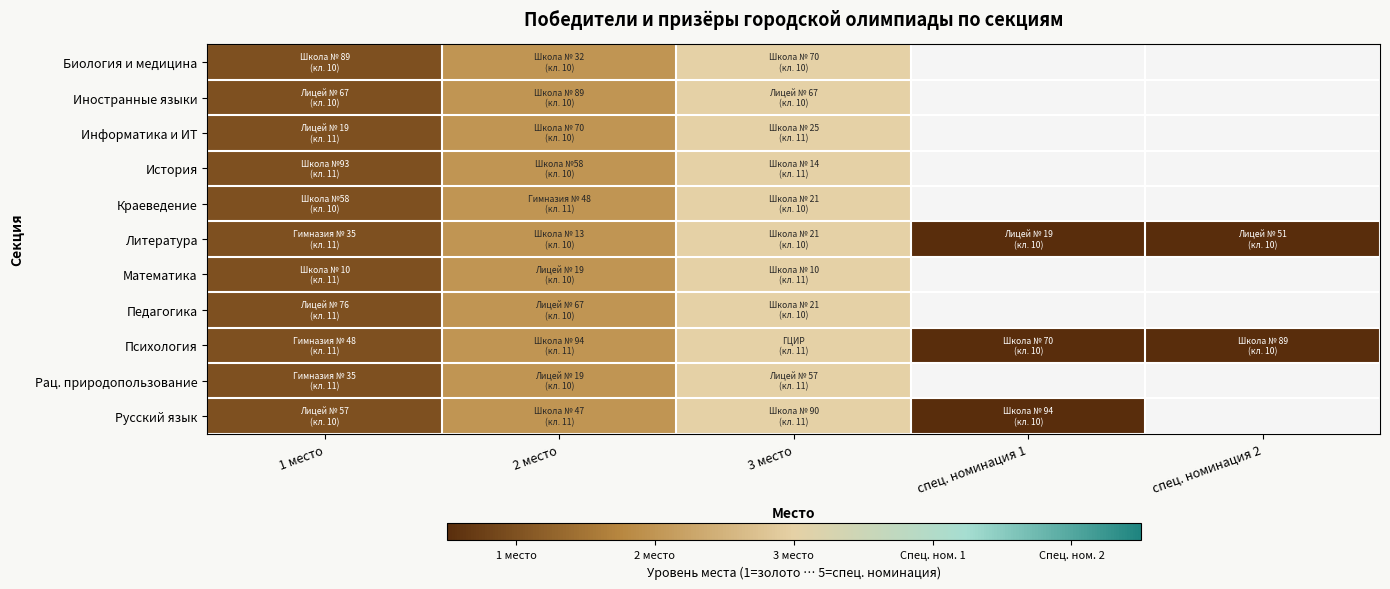

How many values in the Математика series are below 3?

2